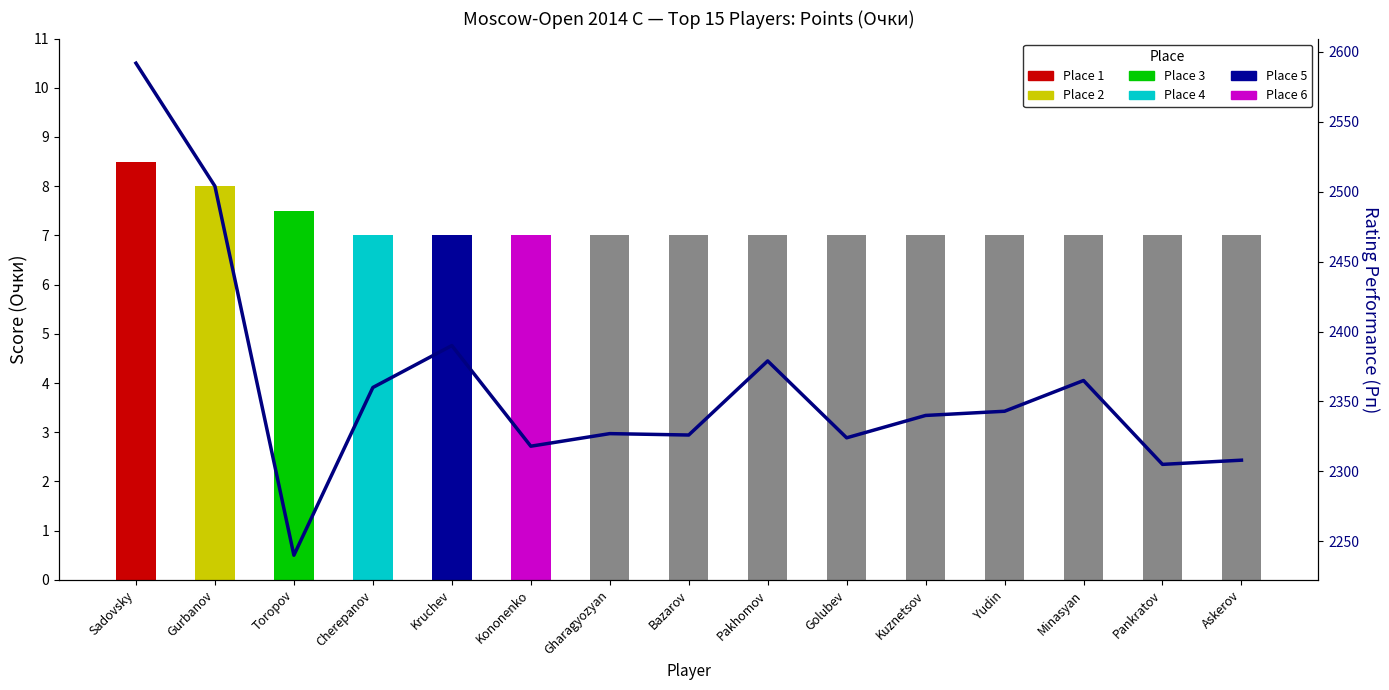

What is the difference between the maximum and minimum values?

352